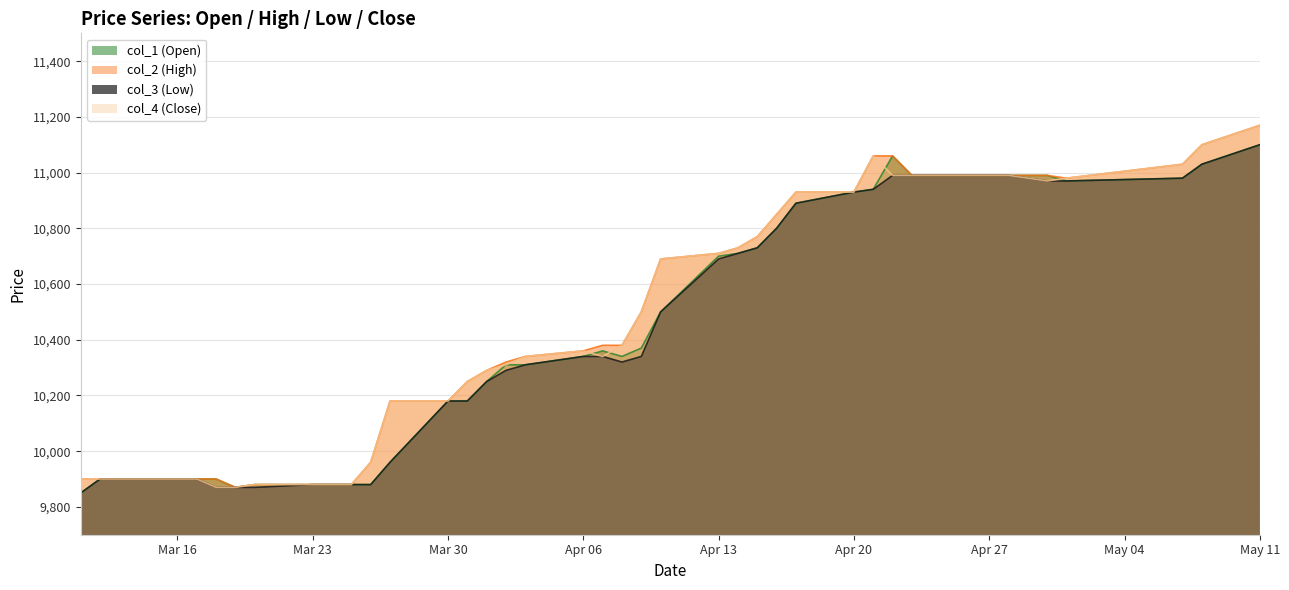

True or false: col_2 (High) and col_1 (Open) cross at least once.

False